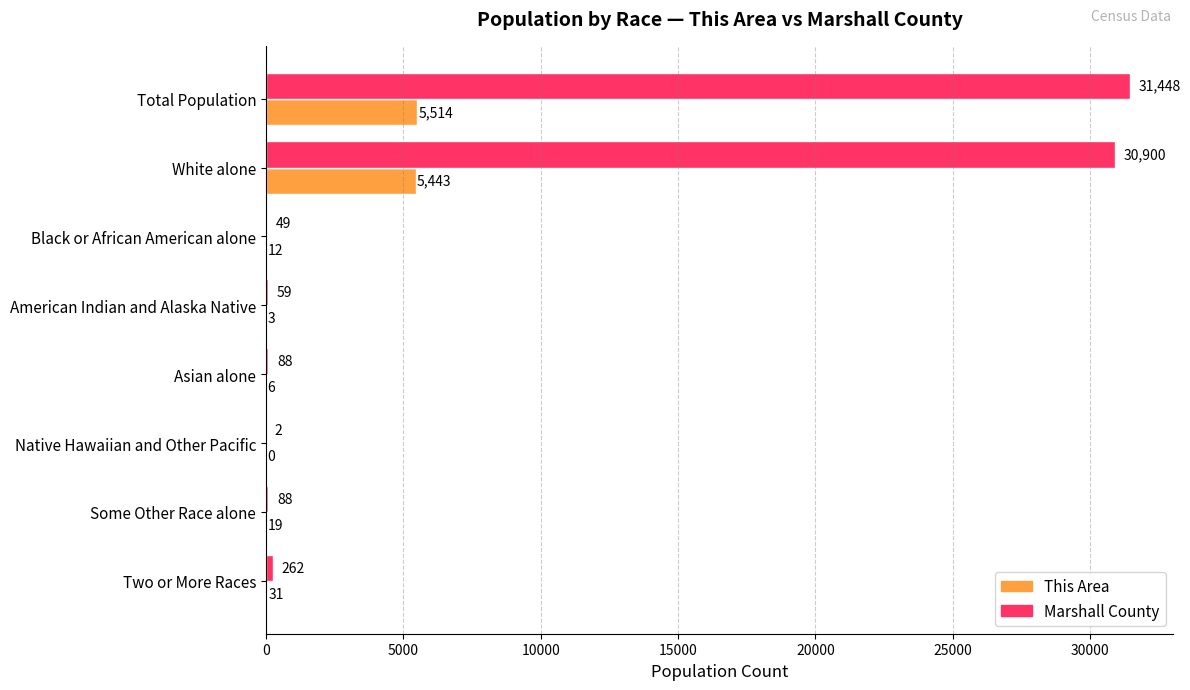

Which series changed the most between Asian alone and Native Hawaiian and Other Pacific?

Marshall County